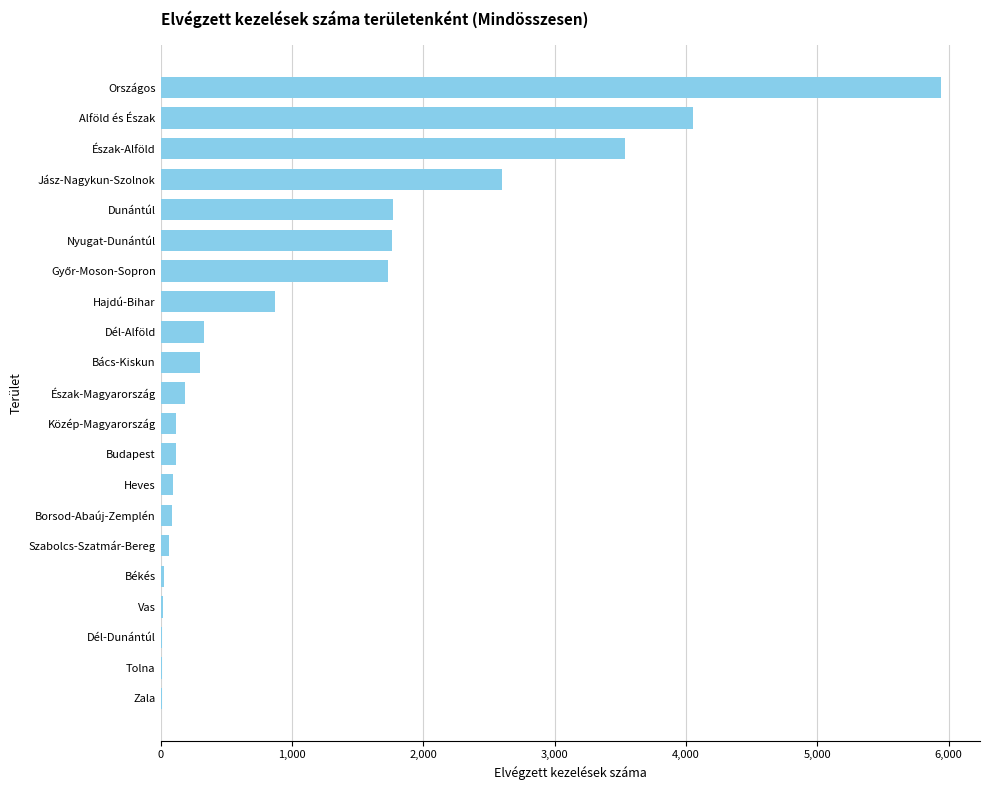

Approximately how many times larger is the value at Hajdú-Bihar compared to Jász-Nagykun-Szolnok?

0.3